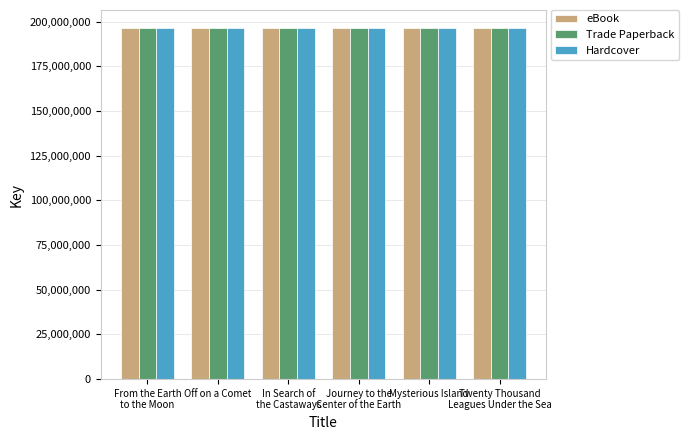

What is the minimum value shown in the chart?

196617933